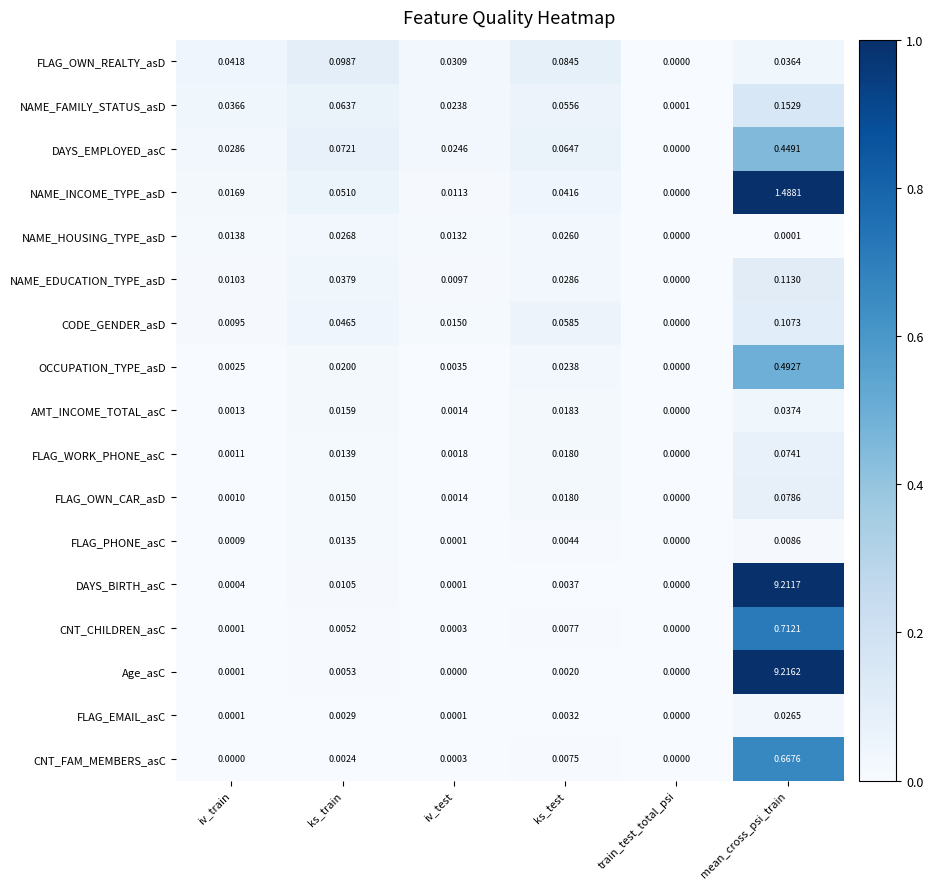

Which series has the largest range (max minus min)?

Age_asC